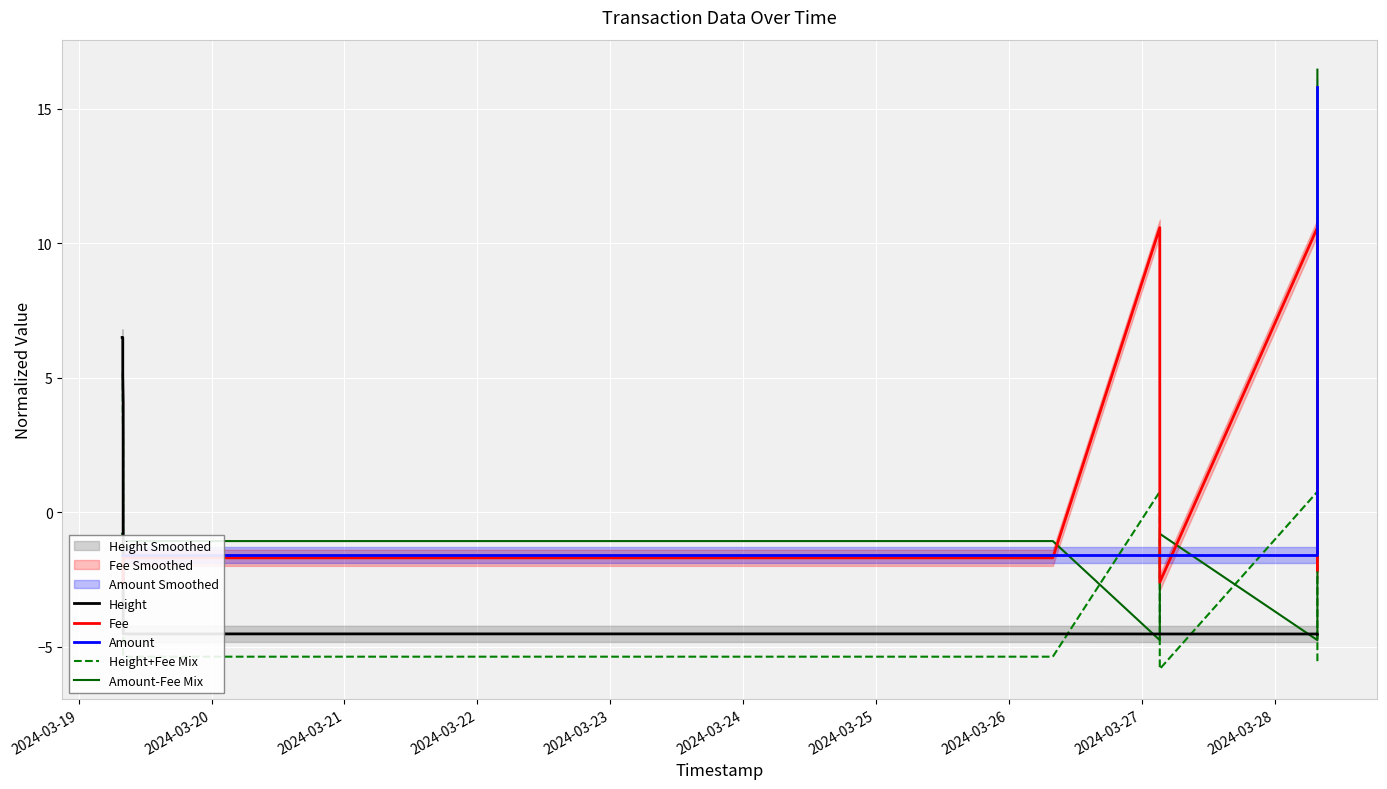

What is the maximum value shown in the chart?

16.5